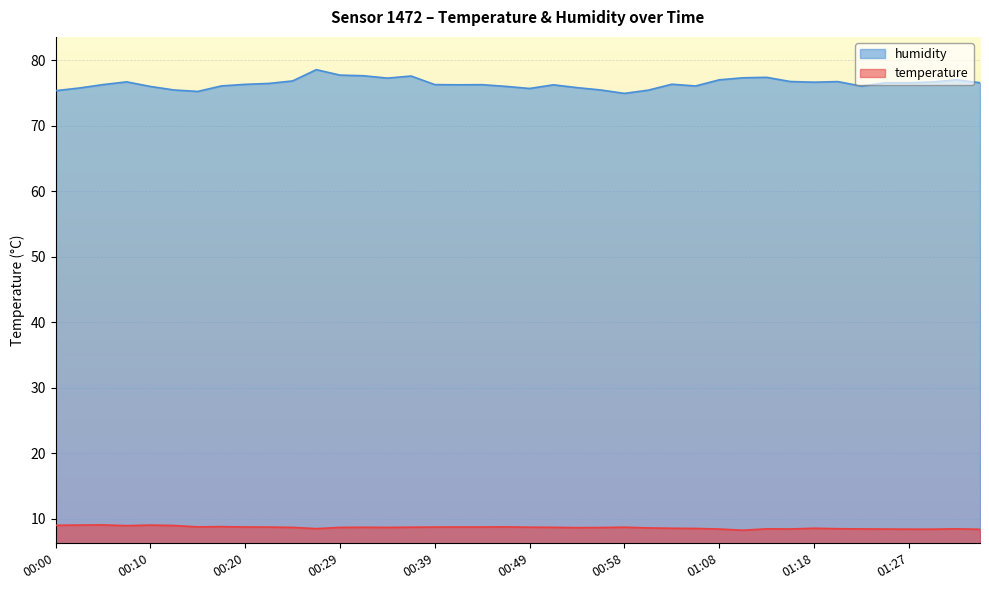

The temperature series shows 3.5 at 00:37. True or false?

False